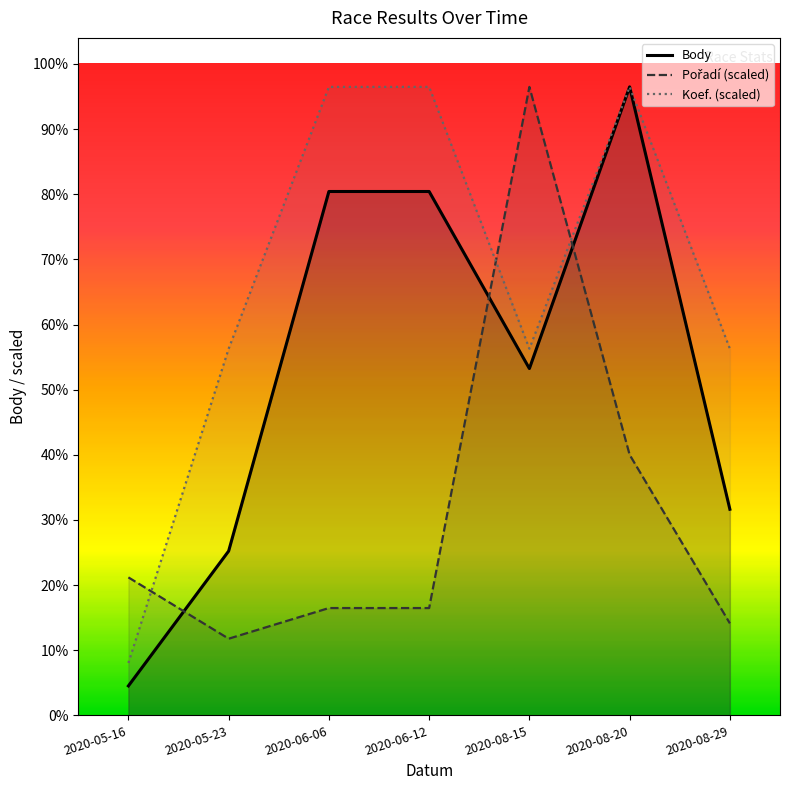

Reading left to right, transcribe all the data shown in this chart.

Body: 226.0	1261.0	4021.0	4021.0	2662.0	4824.0	1582.0
Pořadí: 1058.9	588.3	823.6	823.6	4824.0	2000.2	706.0
Koef.: 402.0	2814.0	4824.0	4824.0	2814.0	4824.0	2814.0